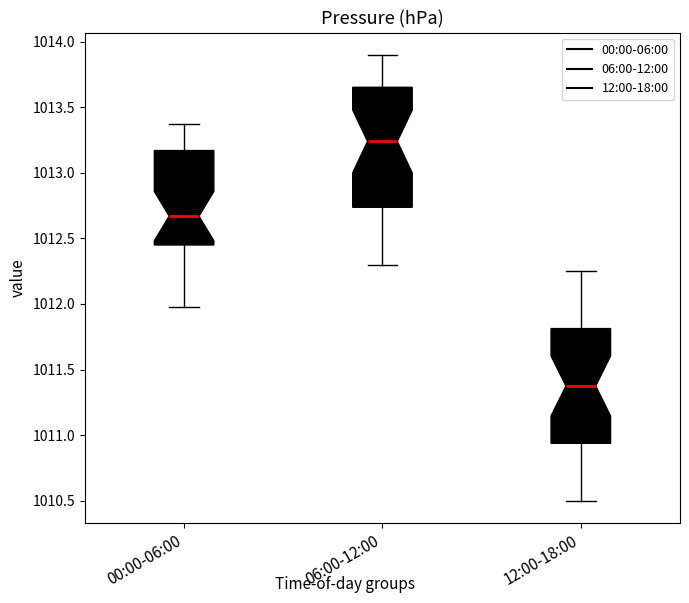

Reading left to right, transcribe this box plot: for each box, give where its median line is, the range the box spans, and where its two whiskers end, as read against the y-axis. The values are not printed on the chart, so give them approximately, as read against the axis.

00:00-06:00: median 1012.65, box 1012.45 to 1013.15, whiskers 1012.00 to 1013.35
06:00-12:00: median 1013.25, box 1012.75 to 1013.65, whiskers 1012.30 to 1013.90
12:00-18:00: median 1011.40, box 1010.95 to 1011.80, whiskers 1010.50 to 1012.25